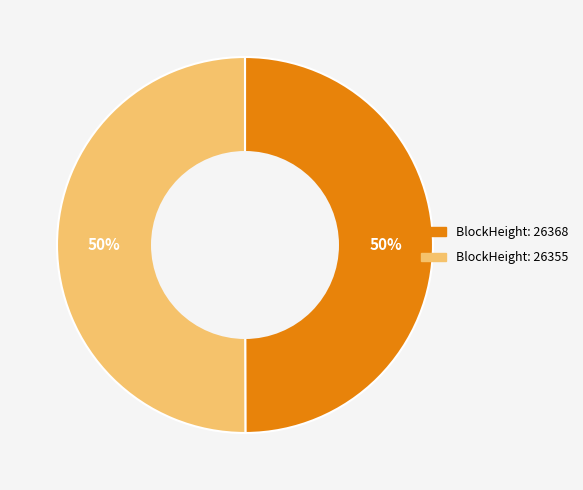

To the nearest percent, what is the combined percentage of BlockHeight: 26355 and BlockHeight: 26368?

100%